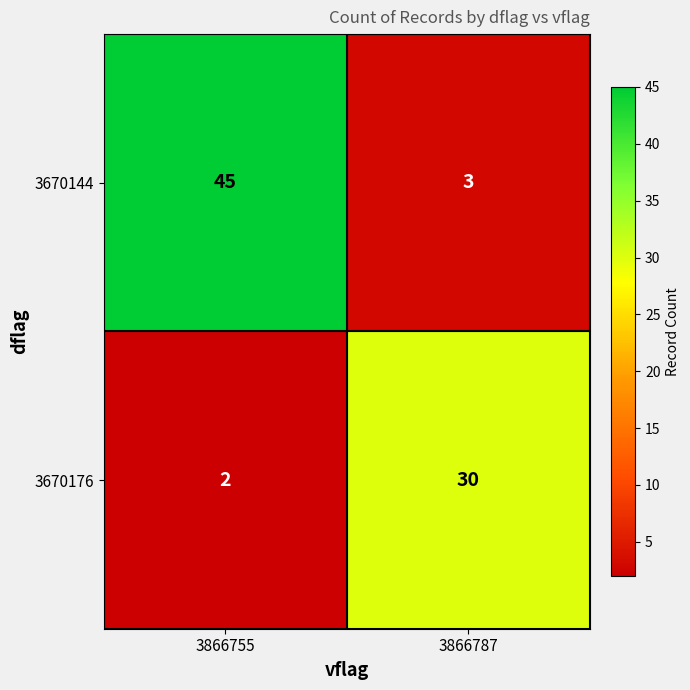

Which label corresponds to the largest value in the chart?

3866755